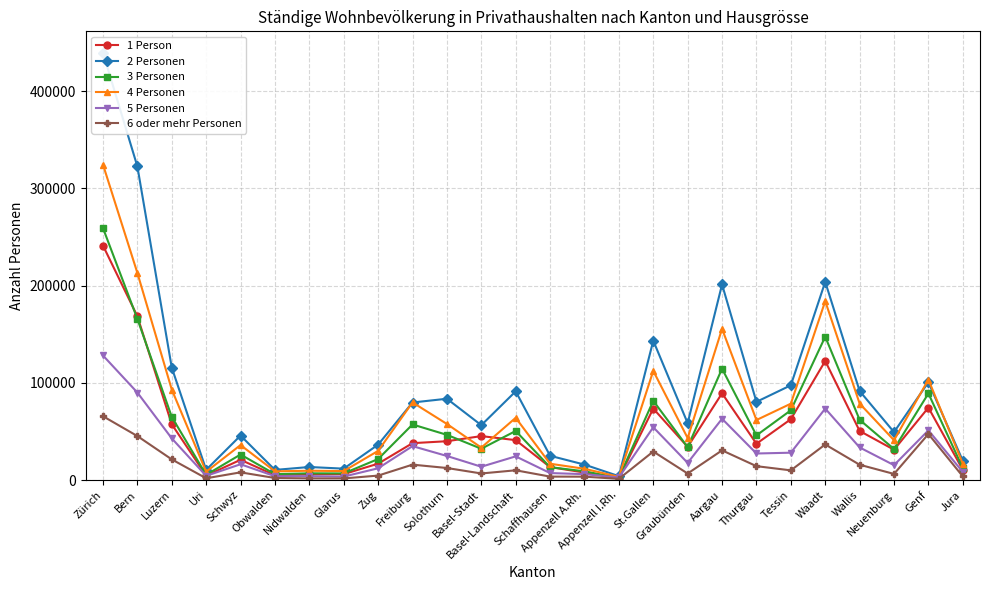

What is the difference between the 2 Personen values at Uri and Tessin?

86932